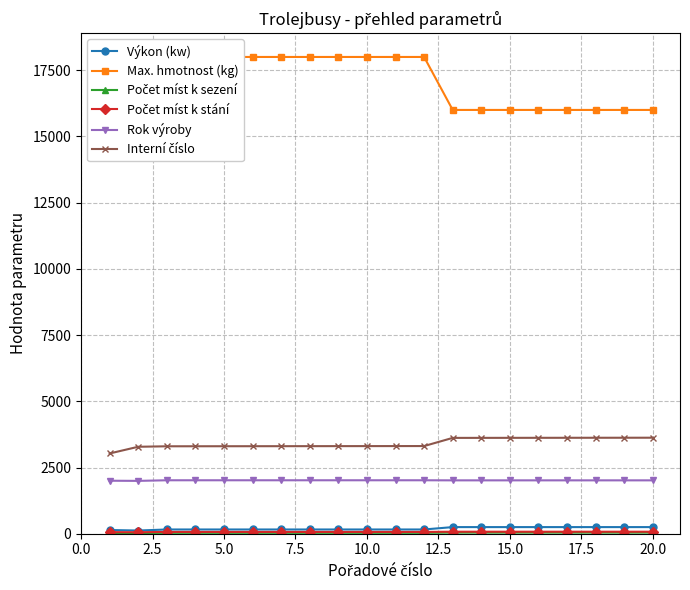

What is the maximum value for Rok výroby?

2018